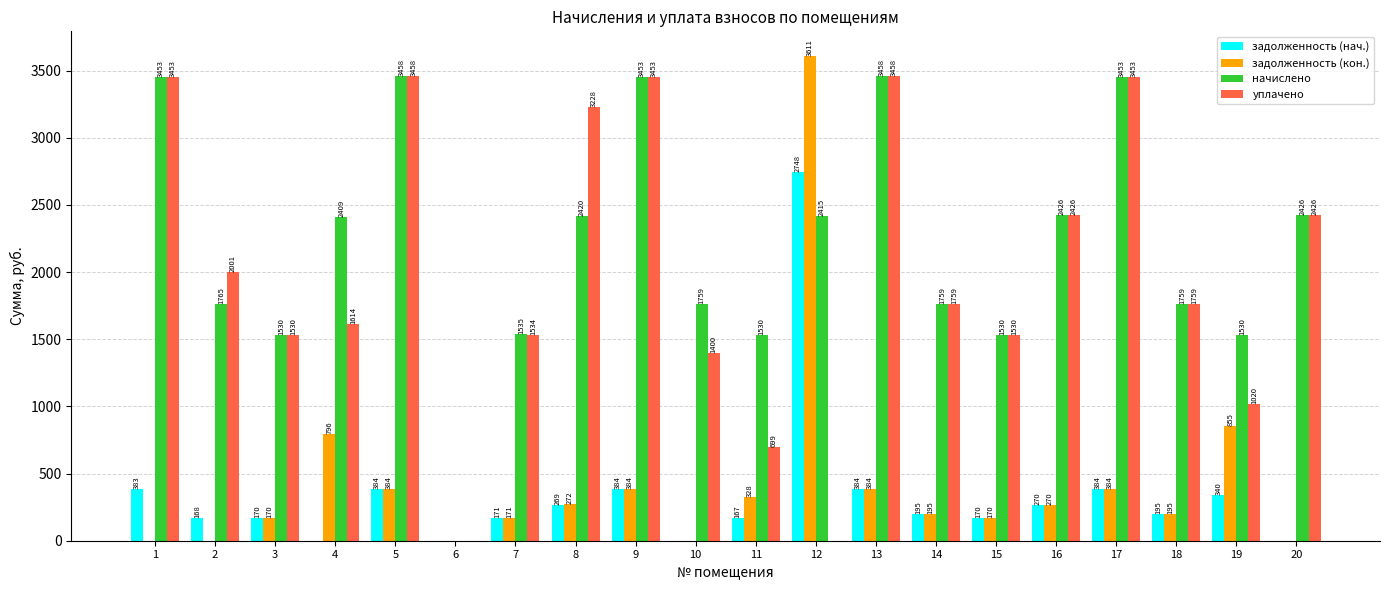

At which category does the chart reach its peak across all series?

12